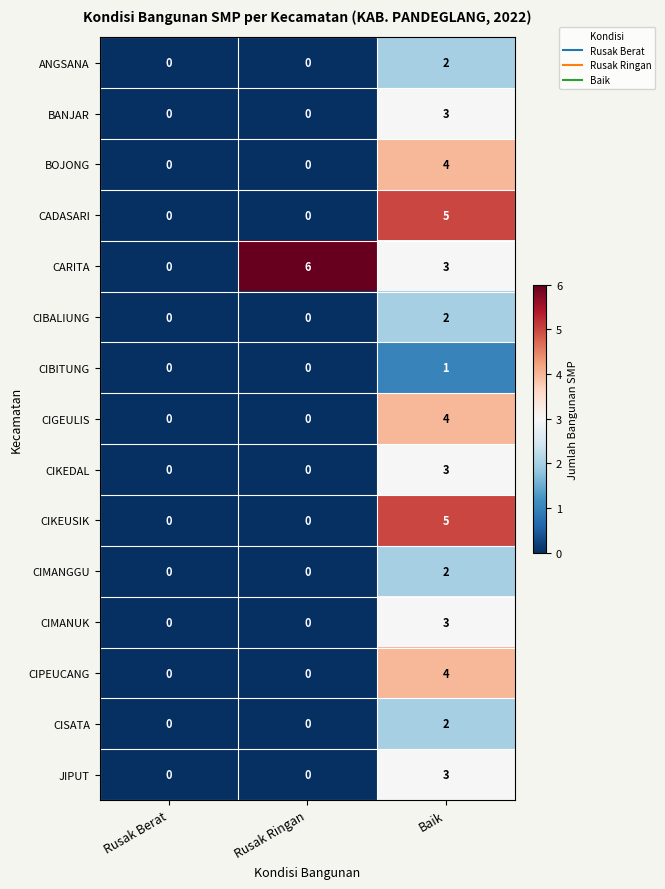

Is it true that CIMANUK equals 0 at Rusak Ringan?

True